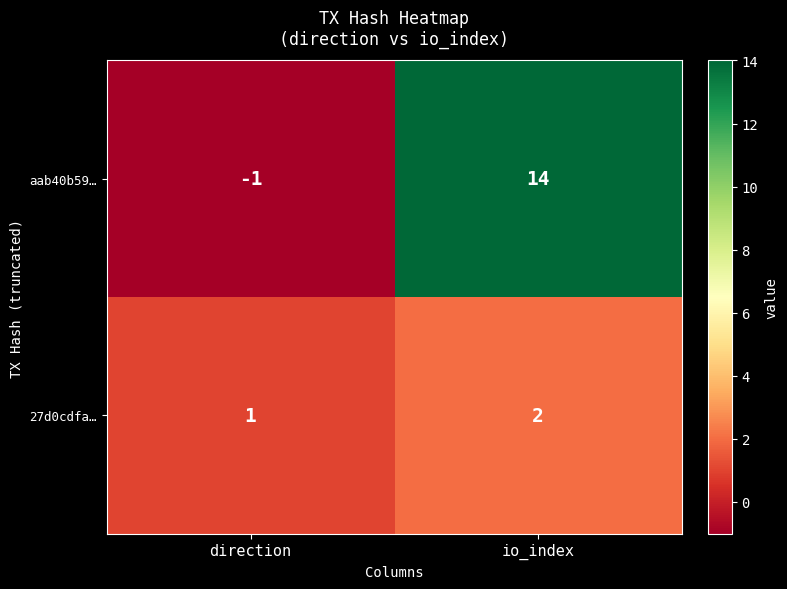

Where is aab40b59… nearest to the value 6?

direction